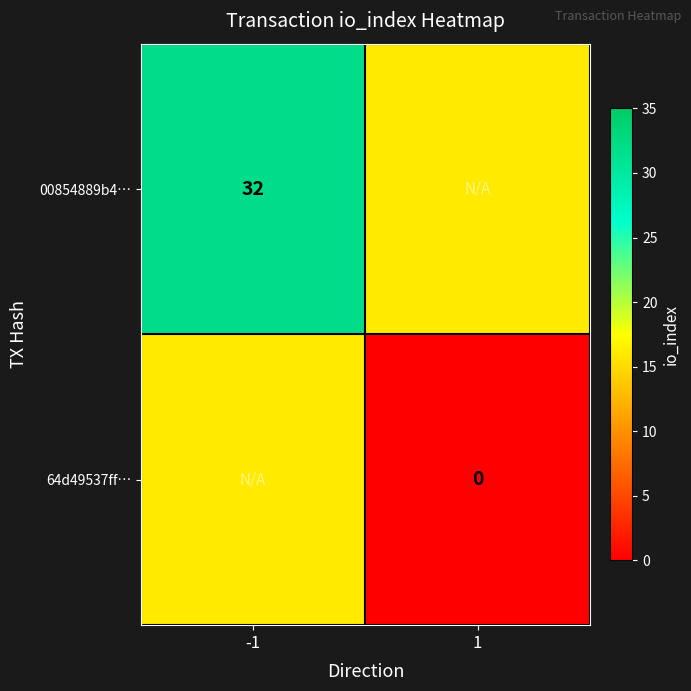

The 00854889b4… series shows 21 at -1. True or false?

False